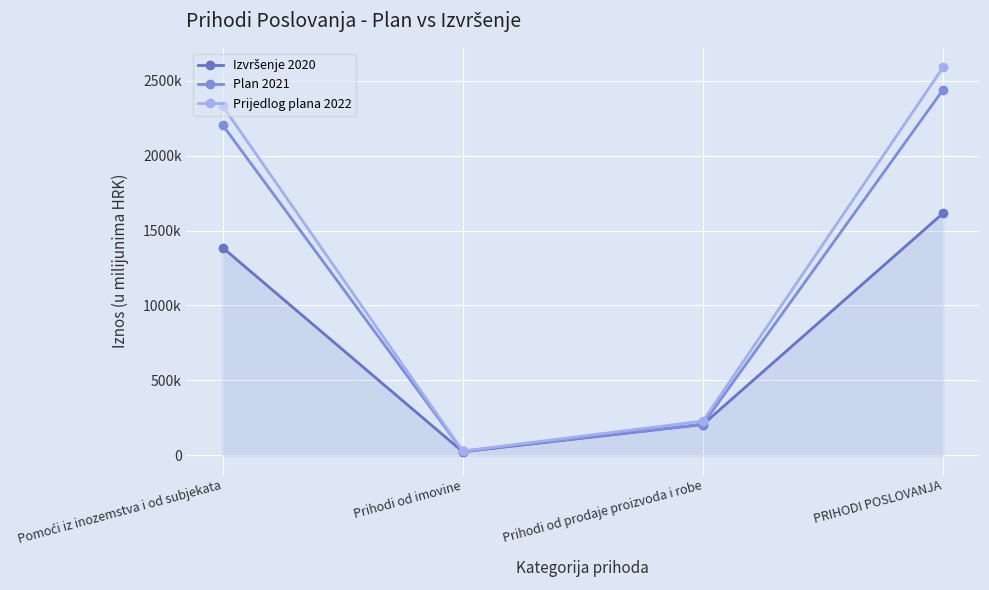

True or false: Izvršenje 2020 and Prijedlog plana 2022 cross at least once.

False